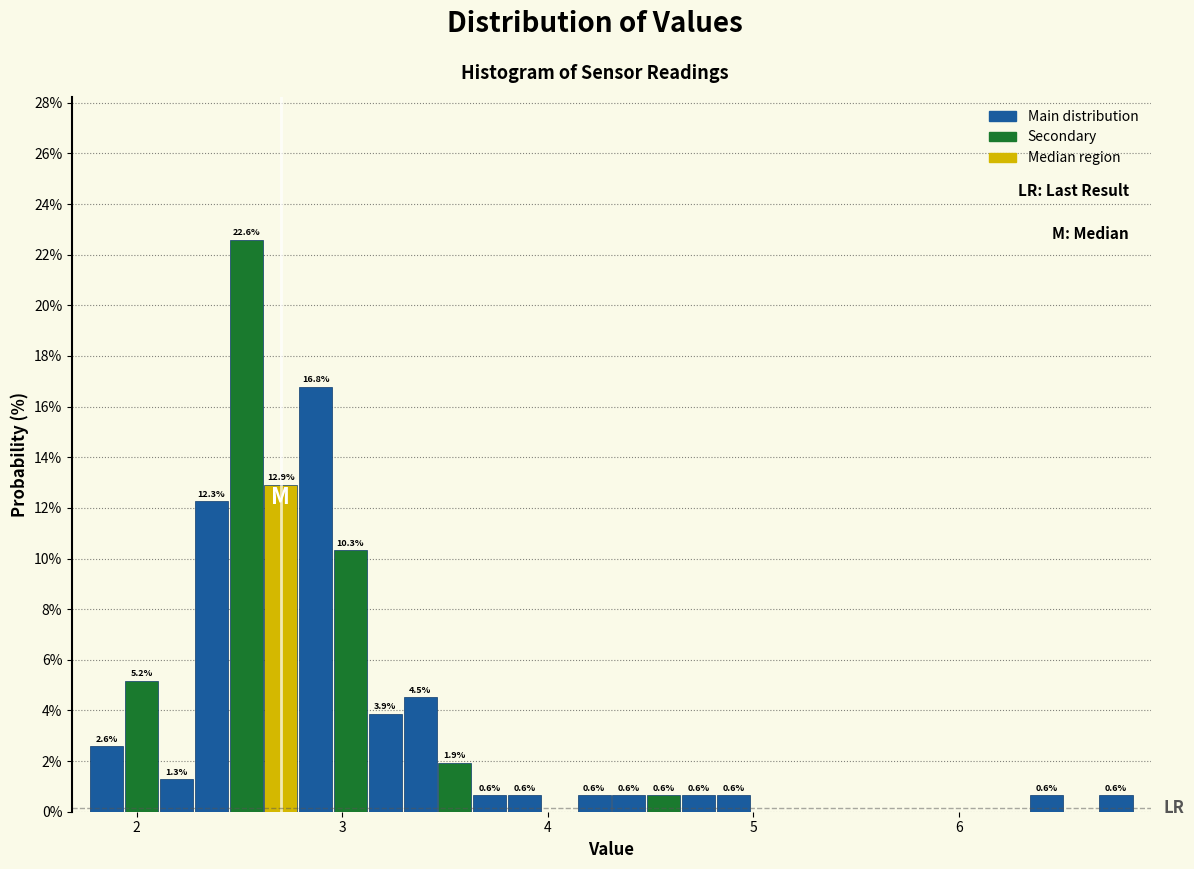

Read against the x-axis, roughly where is the centre of the tallest bar?

2.5